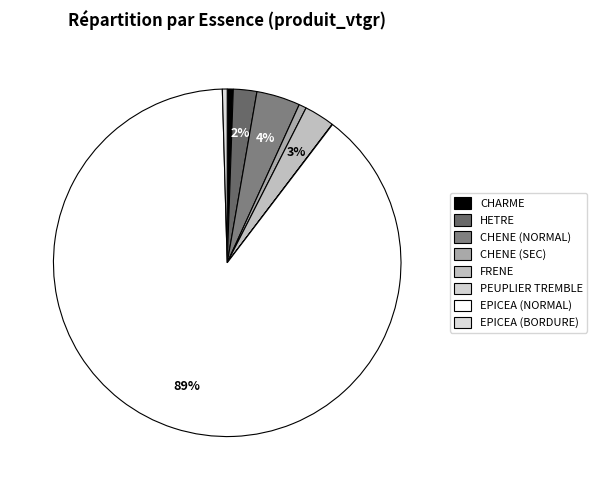

To the nearest percent, what is the difference between the largest and smallest slice percentages?

89%